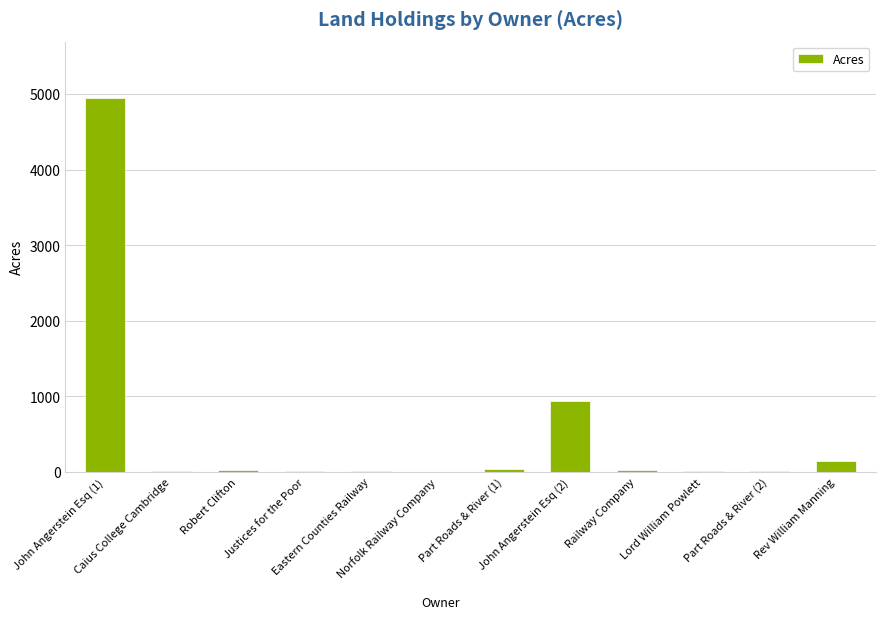

What is the sum of all values?

6181